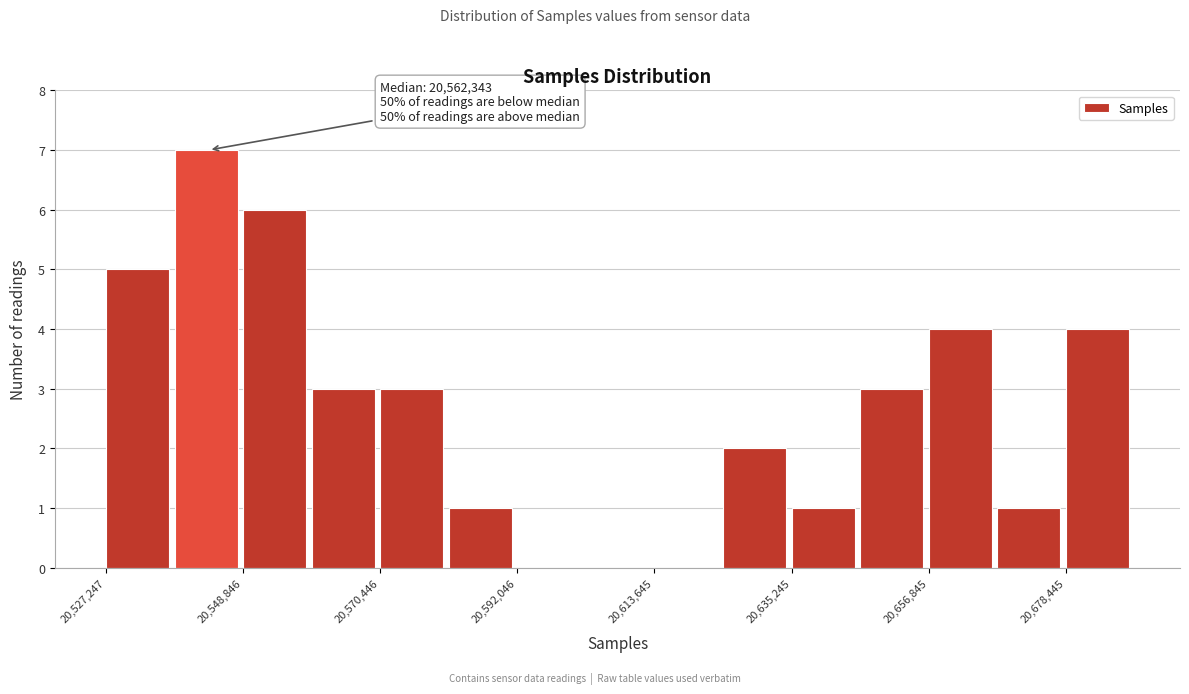

Read against the x-axis, roughly where is the centre of the tallest bar?

20545000